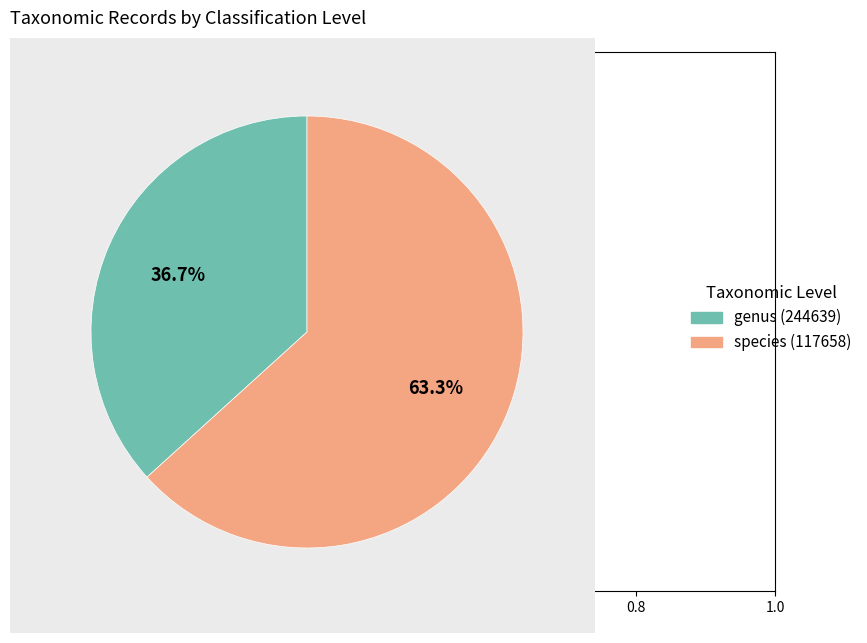

Rank the categories by value from lowest to highest.

genus (244639), species (117658)